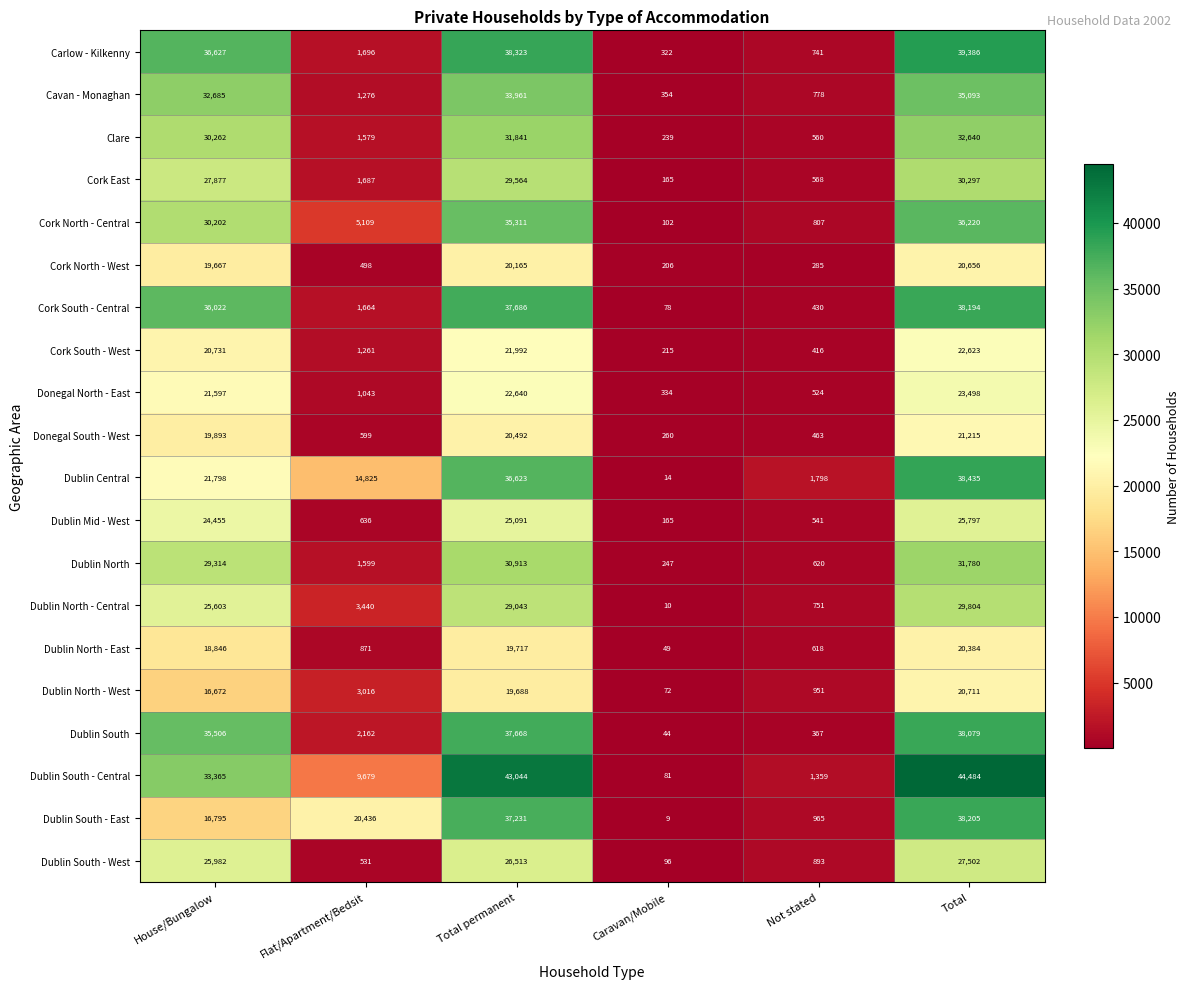

Which series has the largest range (max minus min)?

Dublin South - Central